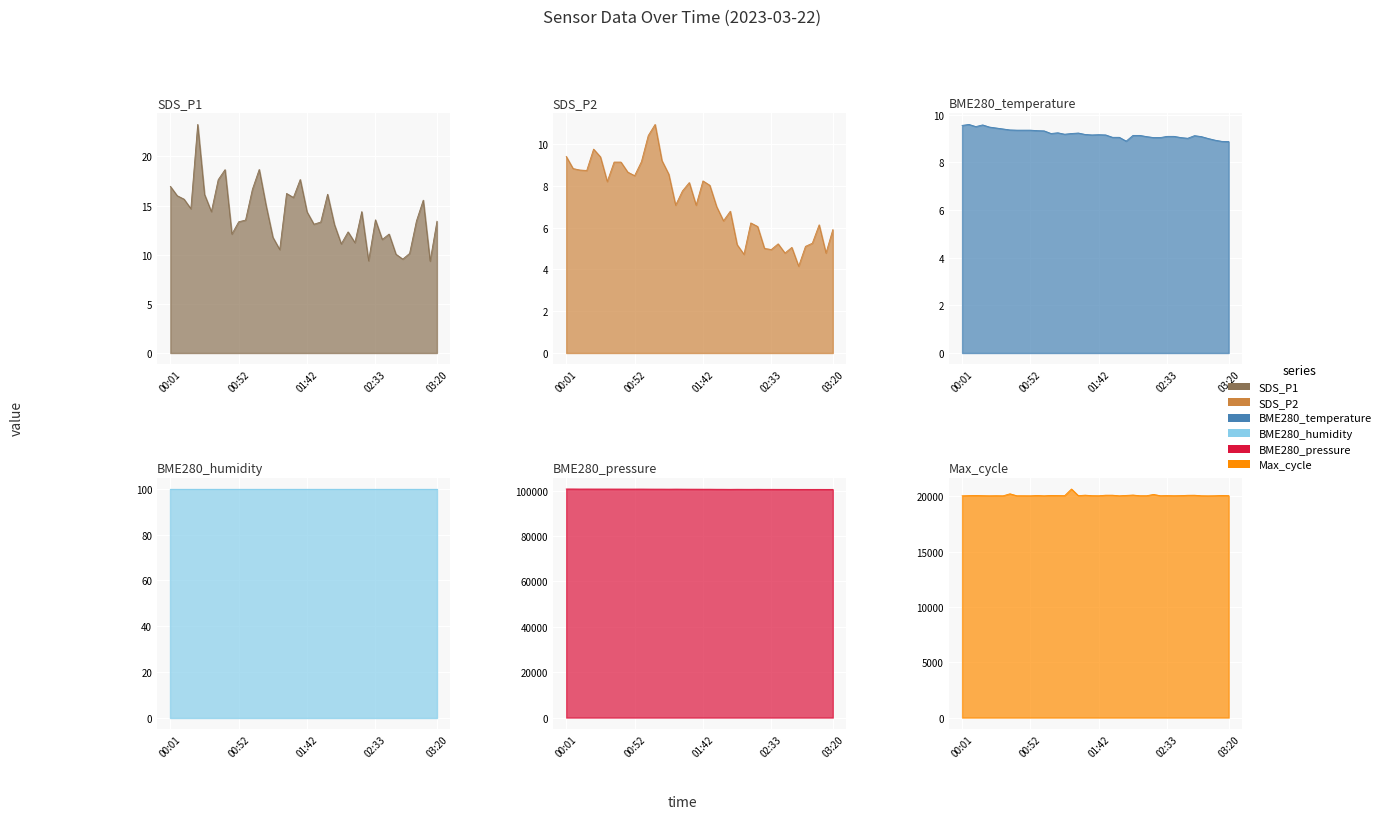

Does the chart display data point markers on the line(s)?

No